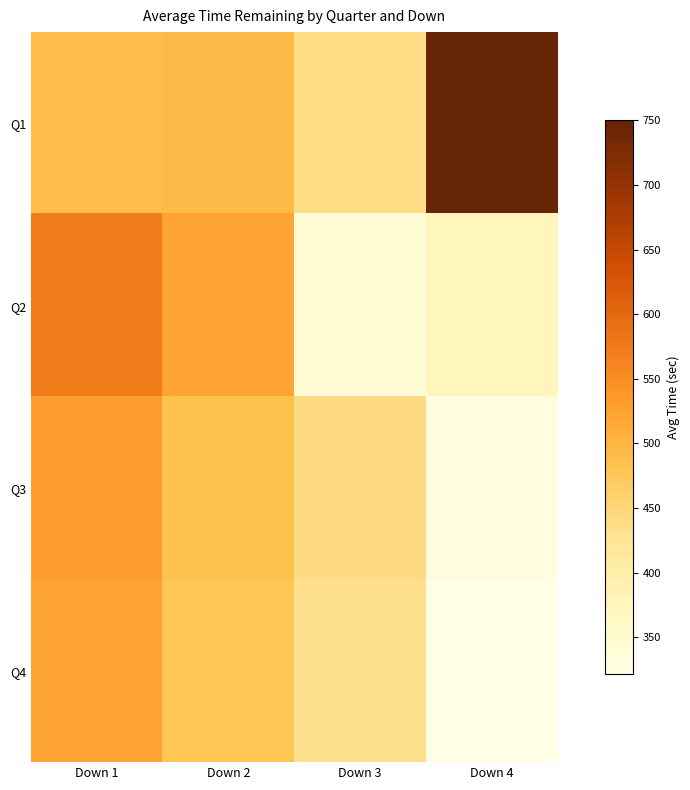

Between Down 1 and Down 2, which series saw the biggest shift?

Q2